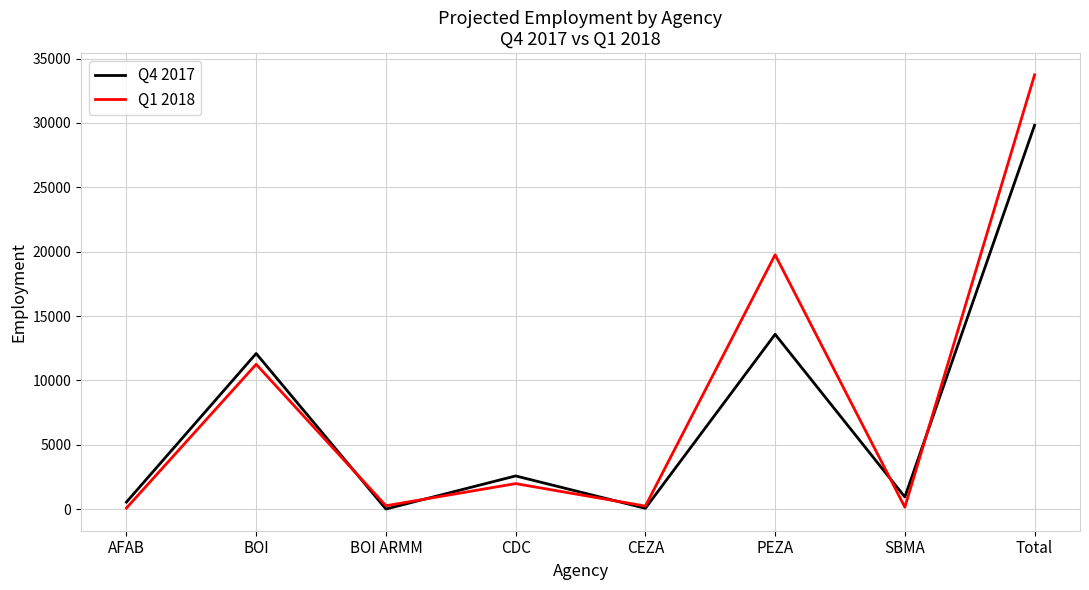

Where is the first local maximum for Q1 2018?

BOI